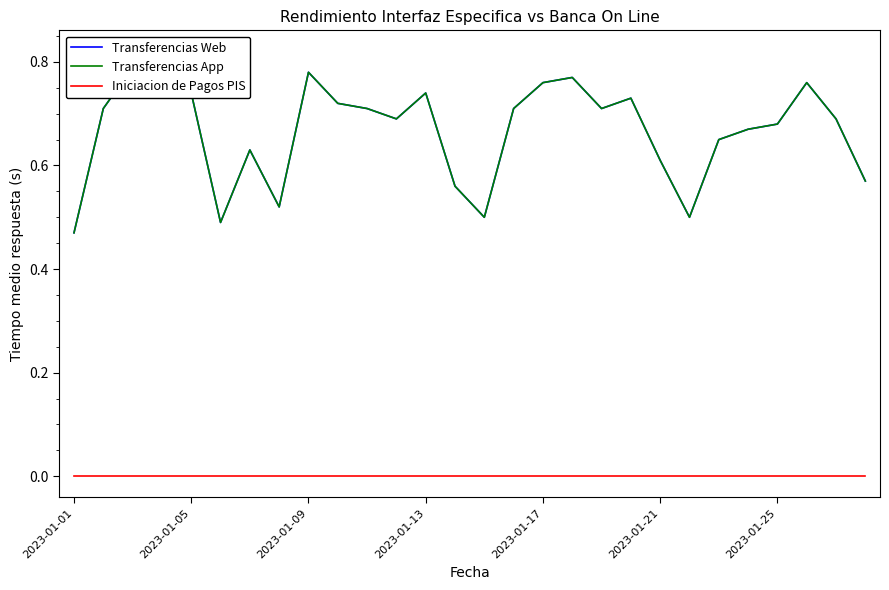

Count the number of categories in the chart.

28